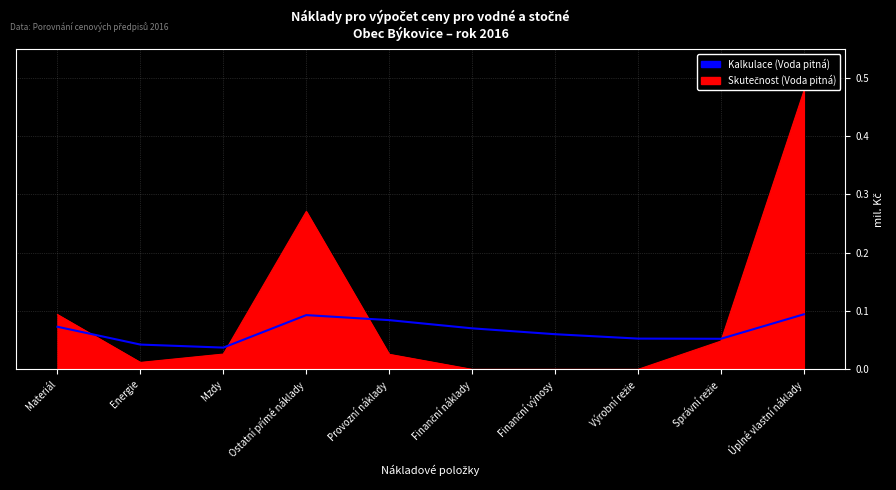

At which category is the sum across all series the highest?

Úplné vlastní náklady